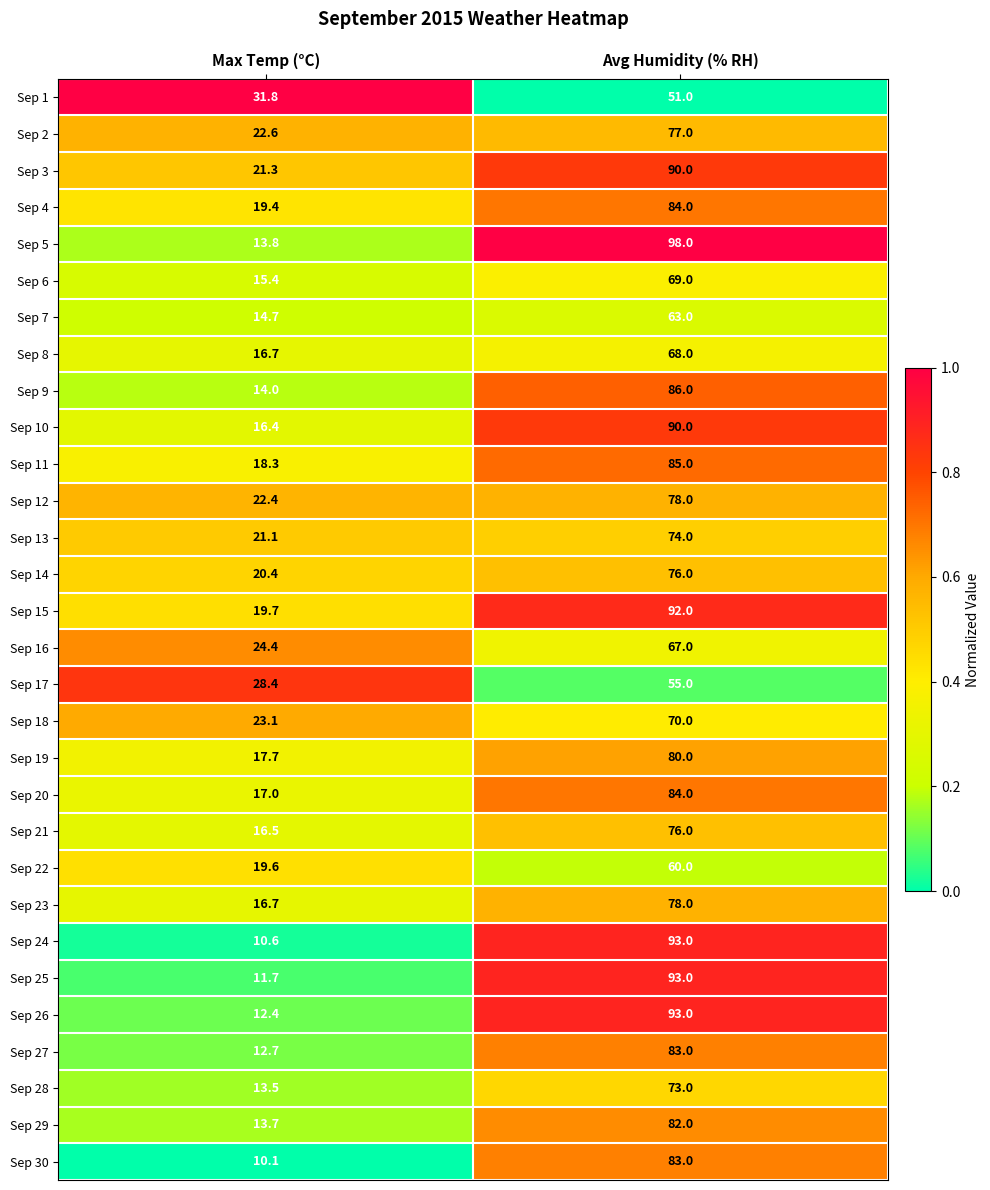

List the labels in order of Sep 10 value, smallest first.

Max Temp (°C), Avg Humidity (% RH)